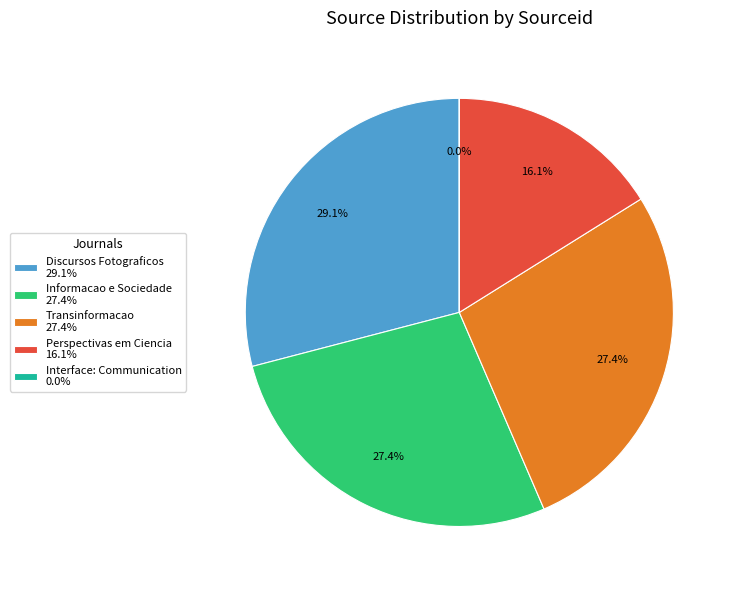

How many slices are in this pie chart?

5